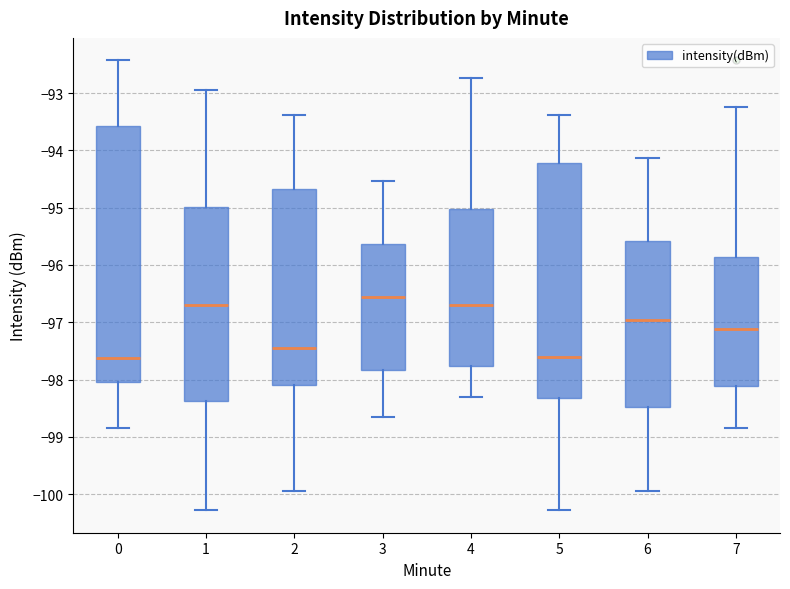

Which box has the highest median line?

3